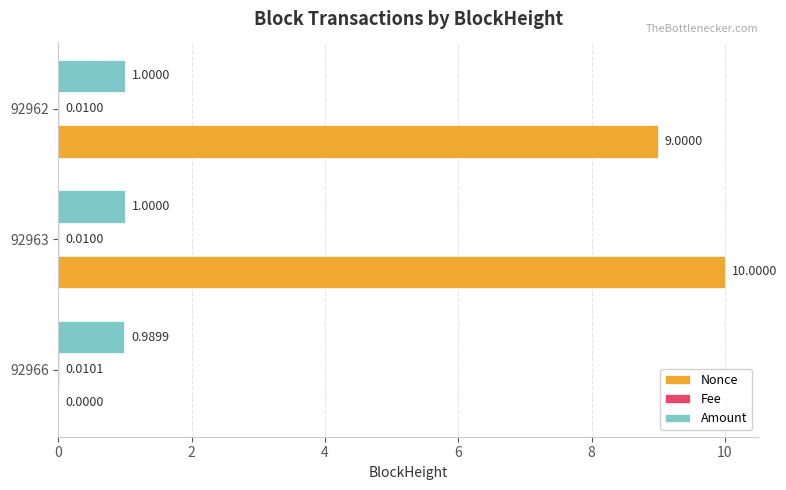

Which series has the largest total across all categories?

Nonce